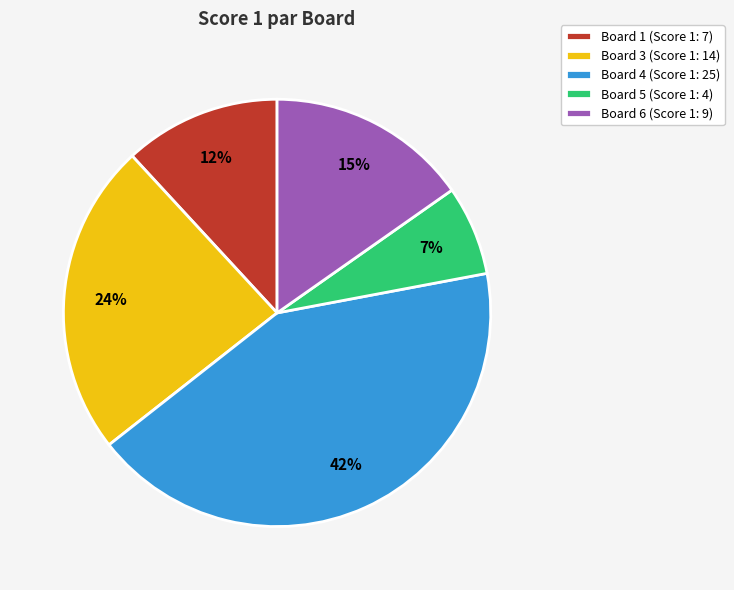

To the nearest percent, what percentage of the pie is Board 1 (Score 1: 7)?

12%